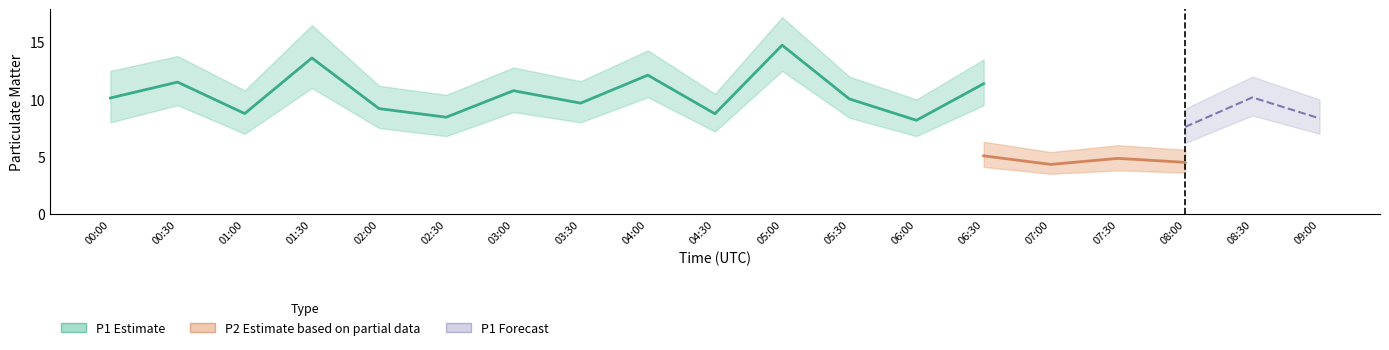

At which category is the sum across all series the highest?

05:00